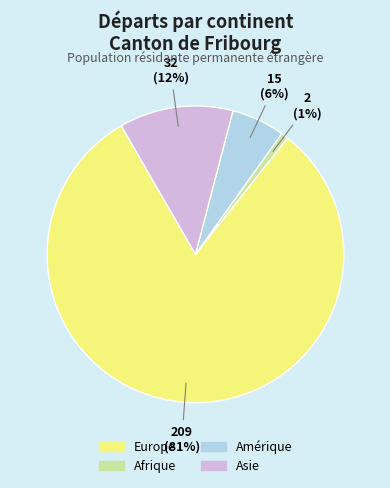

Which slice is the smallest?

Afrique